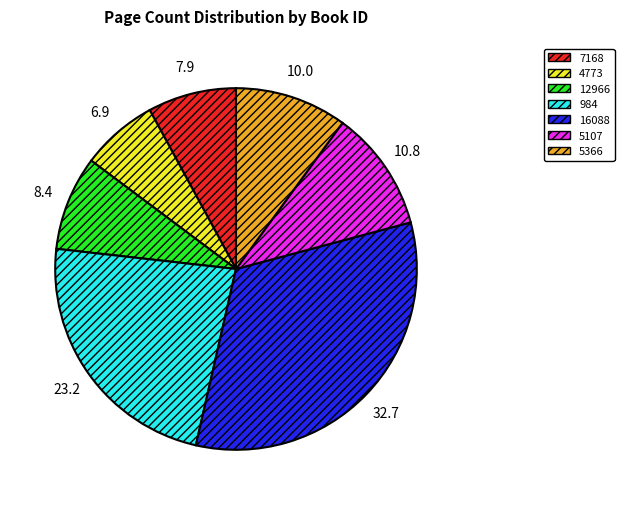

Is there a majority slice in this chart?

No